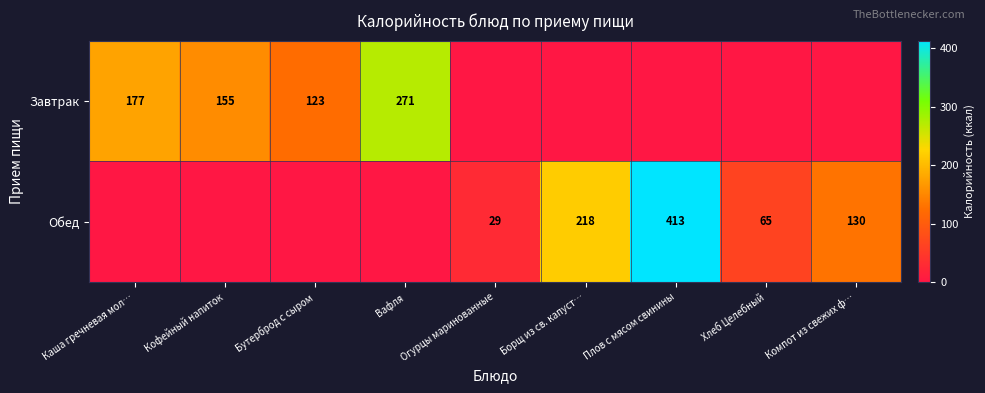

Between Бутерброд с сыром and Кофейный напиток, which is larger?

Кофейный напиток